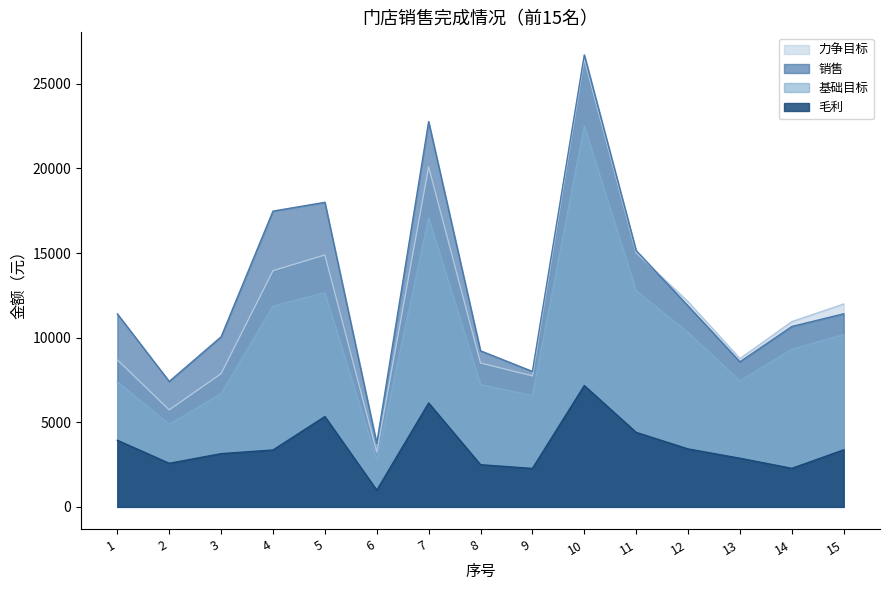

What is the minimum value for 力争目标?

3230.5